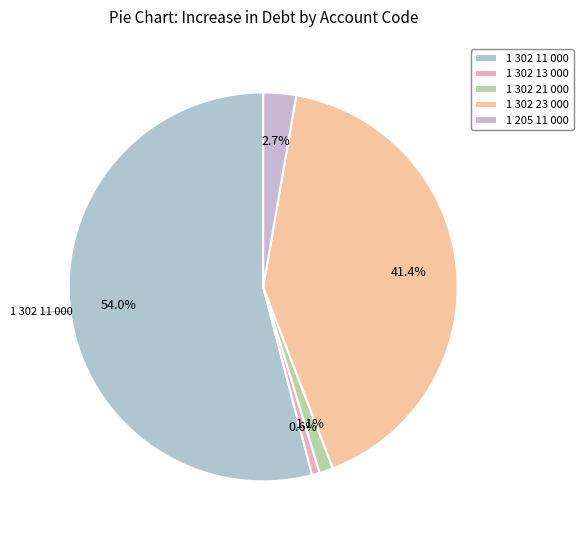

Between 1 302 11 000 and 1 302 13 000, which is larger?

1 302 11 000